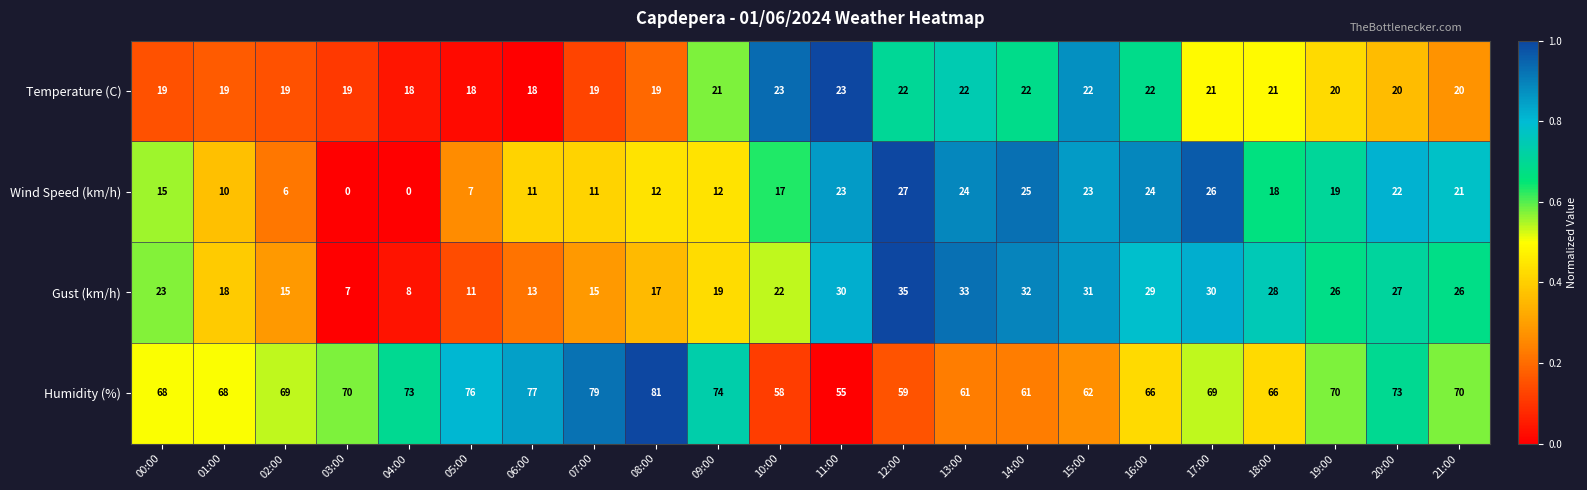

How many data points in Wind Speed (km/h) are less than 18?

11